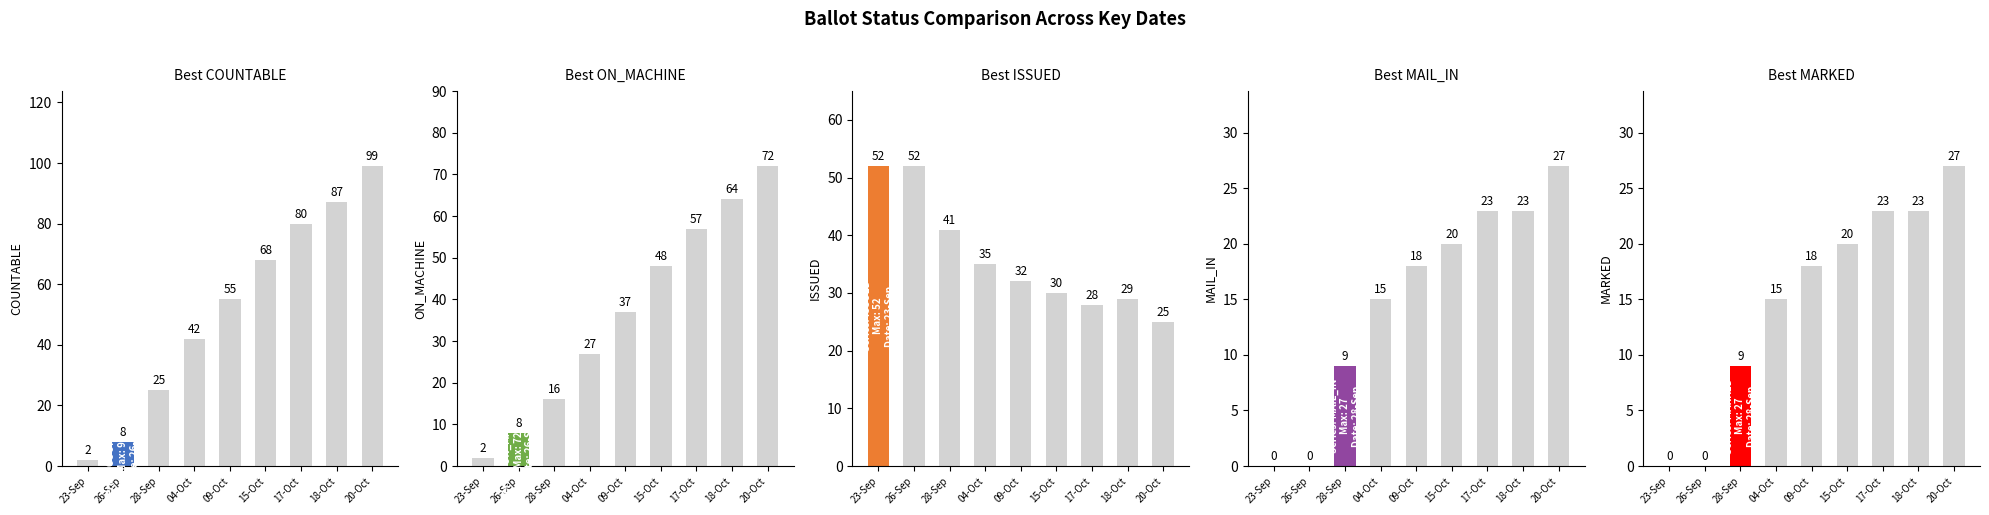

What is the label of the 6th bar from the right?

04-Oct